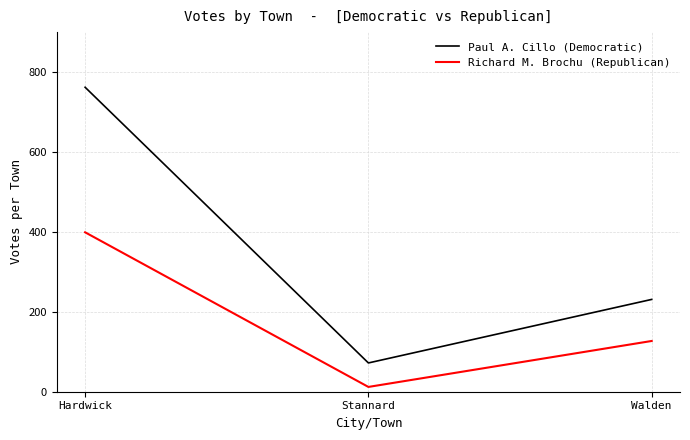

What position from the right is Stannard?

2